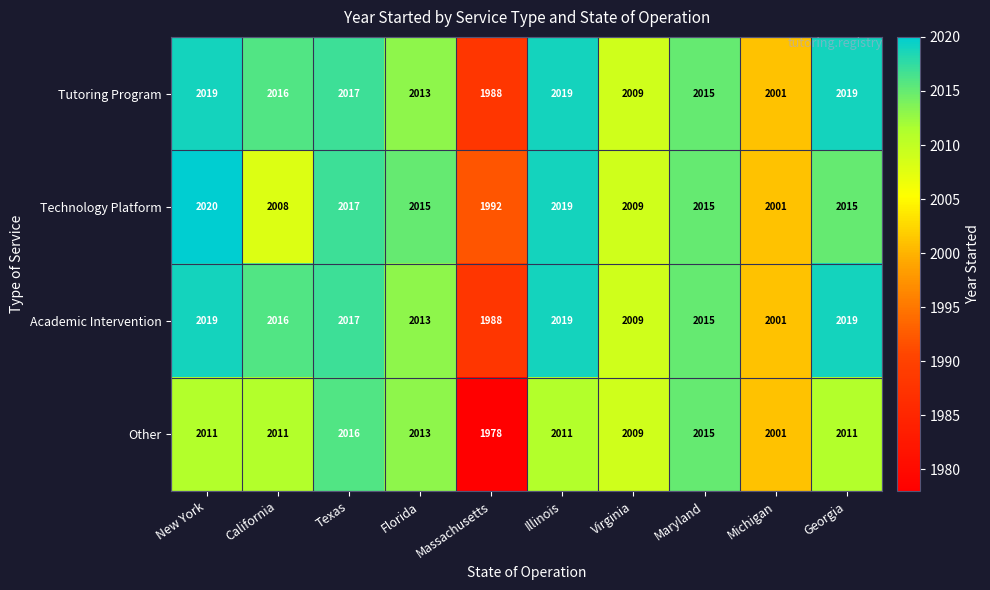

At which category is the sum across all series the highest?

New York